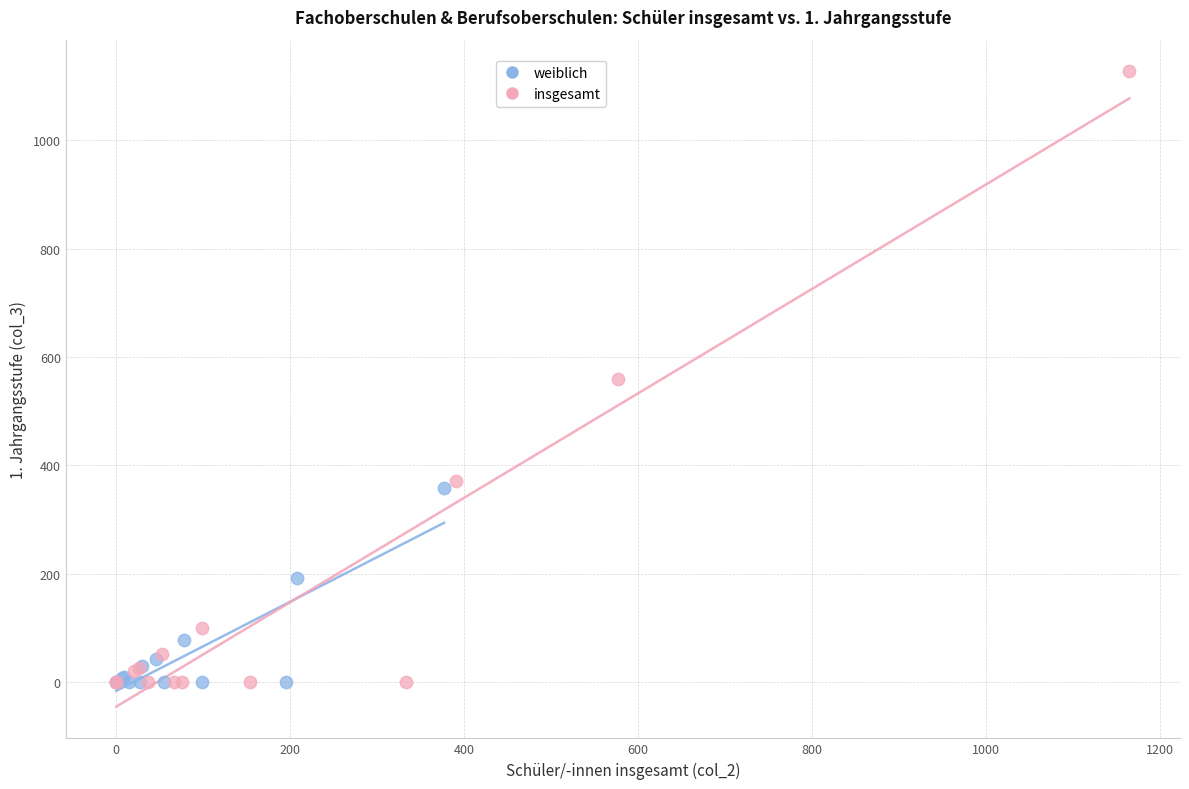

Which series contains the highest Y value?

insgesamt